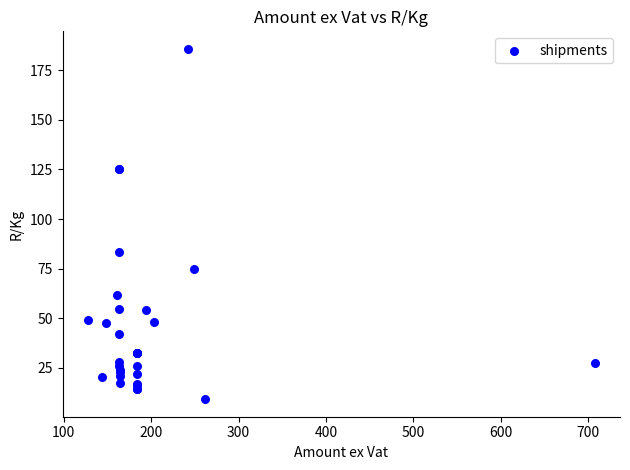

What Y value in the scatter plot is closest to 97?

83.5